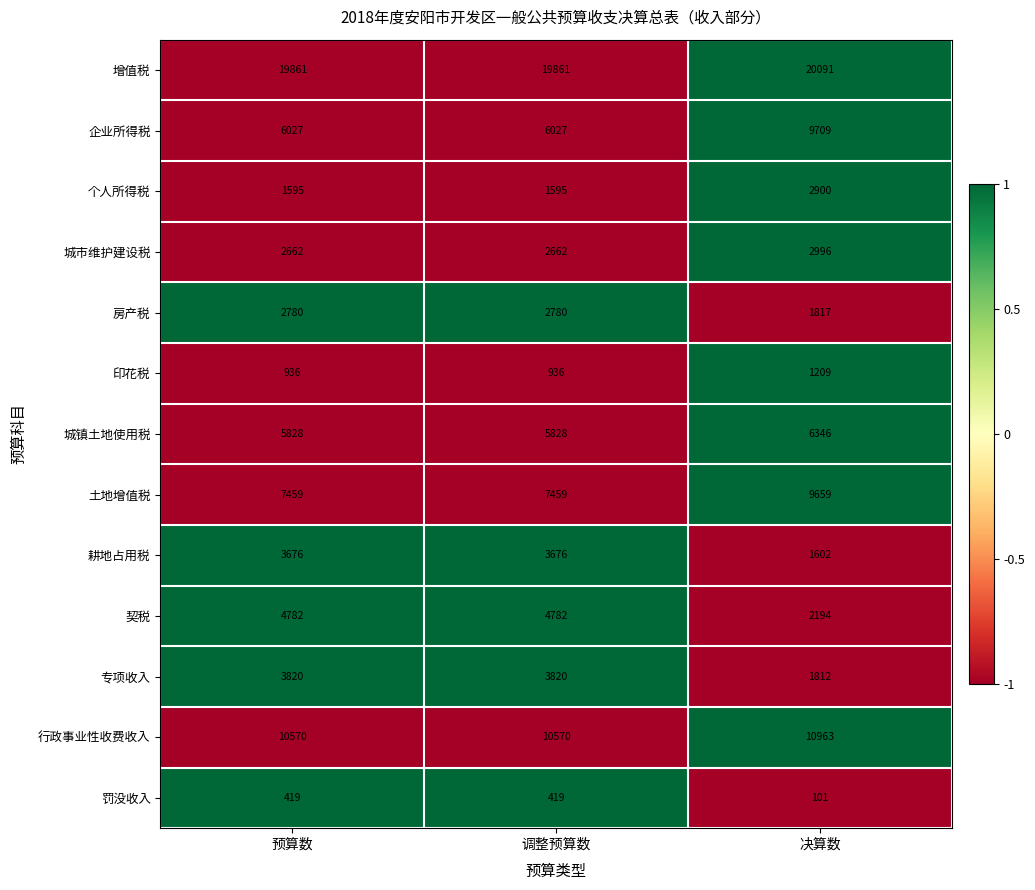

How many 城市维护建设税 values are between 2662 and 2996?

3